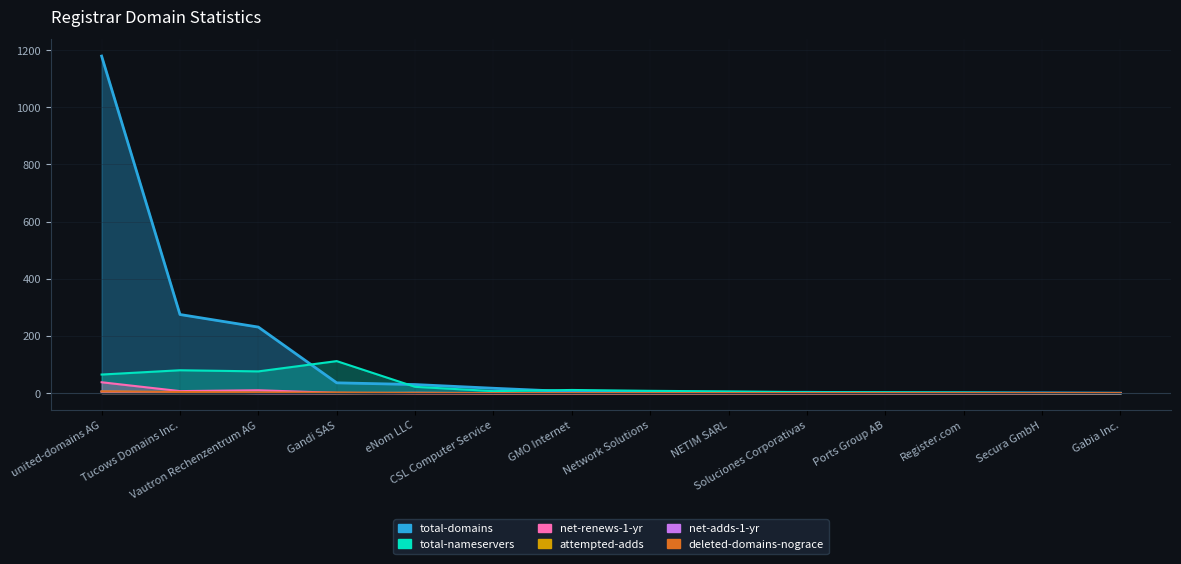

Reading left to right, list all the values displayed in this chart.

total-domains: 1179	275	231	36	30	17	5	4	3	3	1	1	1	0
total-nameservers: 65	80	76	112	22	7	11	8	6	3	3	2	0	0
net-renews-1-yr: 38	7	10	1	0	0	0	0	0	0	0	0	0	0
attempted-adds: 5	3	1	0	1	0	0	0	0	0	0	0	0	0
net-adds-1-yr: 5	3	0	0	1	0	0	0	0	0	0	0	0	0
deleted-domains-nograce: 6	4	2	2	0	0	0	0	0	0	0	0	0	0